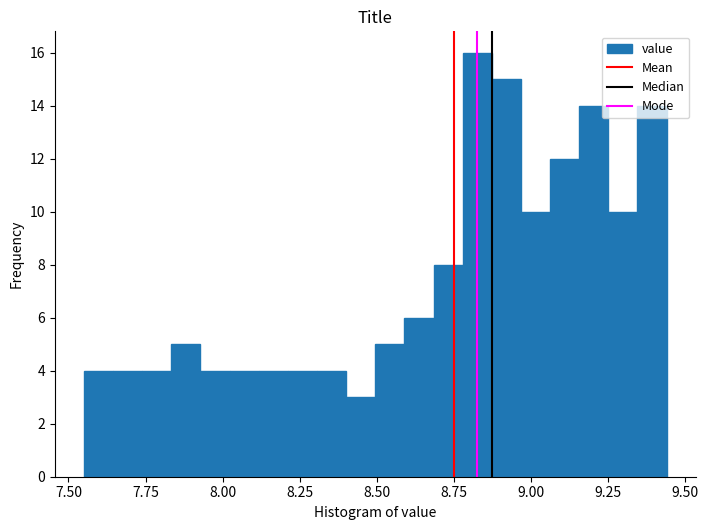

Around what value on the x-axis is the tallest bar? Give the approximate position of its centre, as read against the axis.

8.85